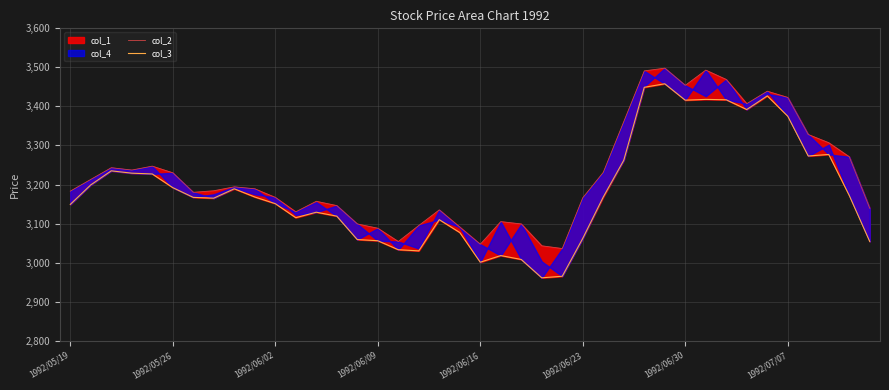

What is the spread (max minus min) of values at 21?

87